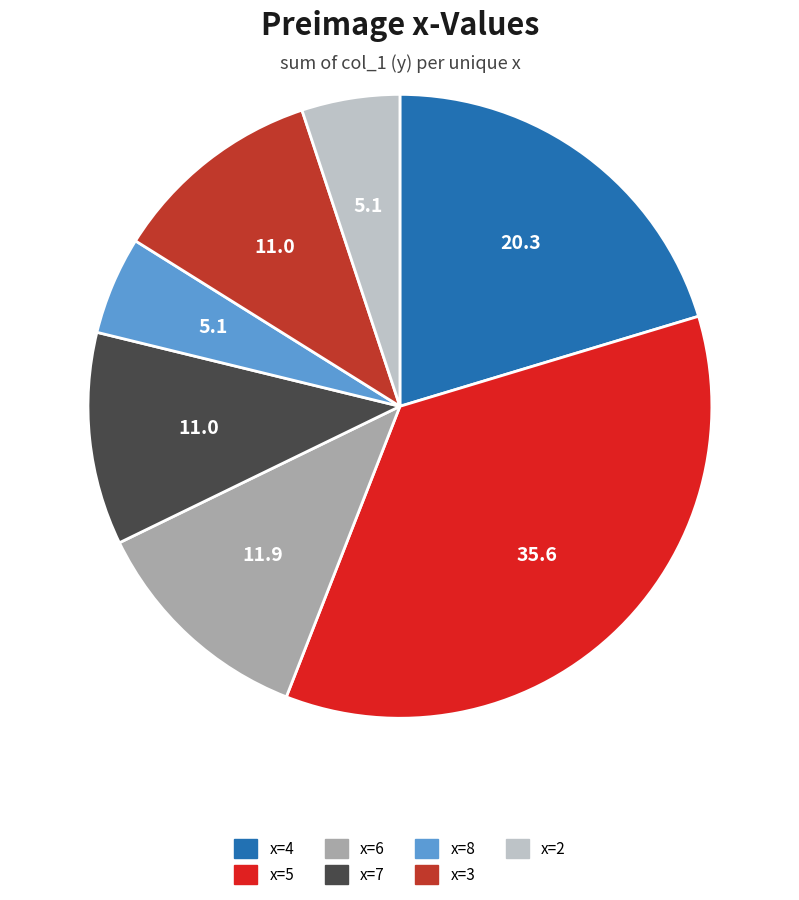

Is there a majority slice in this chart?

No